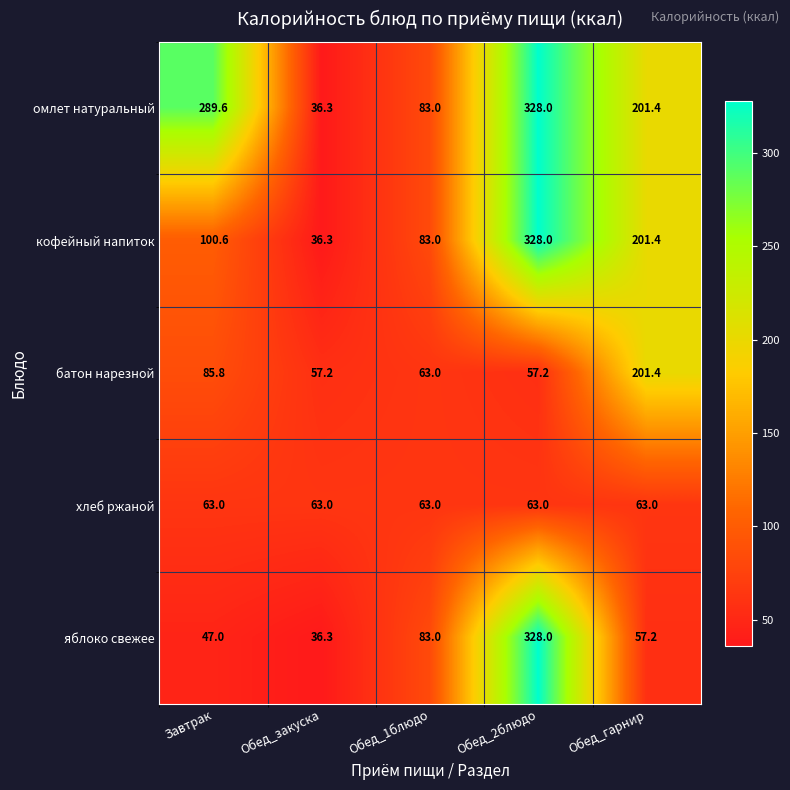

What is the sum of all омлет натуральный values?

938.3